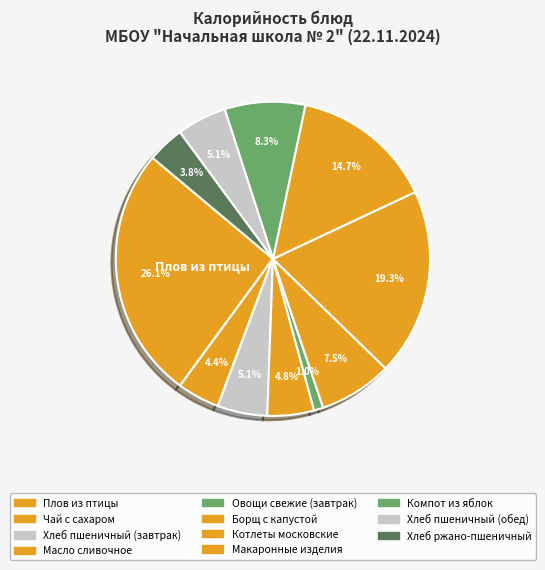

What percentage is NOT represented by Масло сливочное?

95.2%